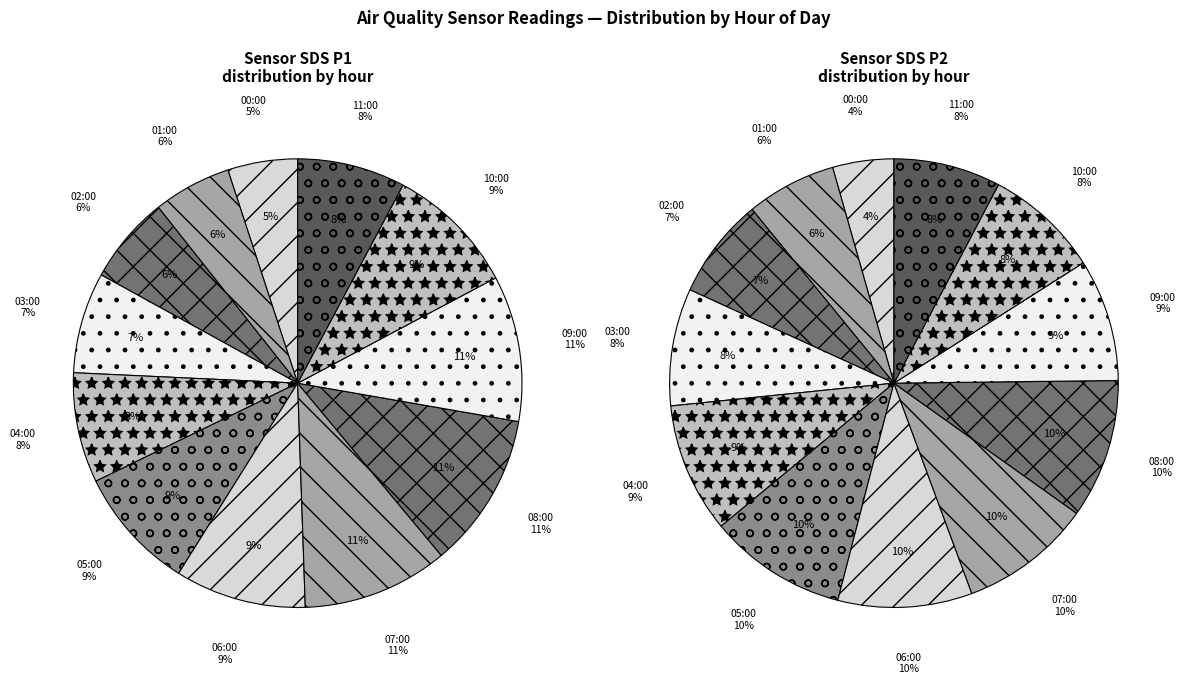

To the nearest percent, what is the average slice percentage?

8%